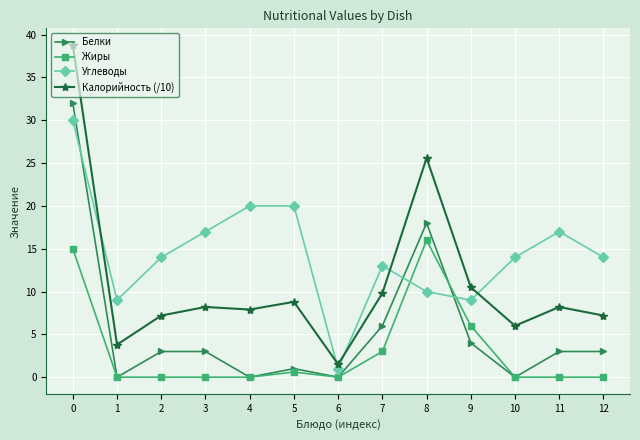

Which series changed the most between 5 and 11?

Углеводы